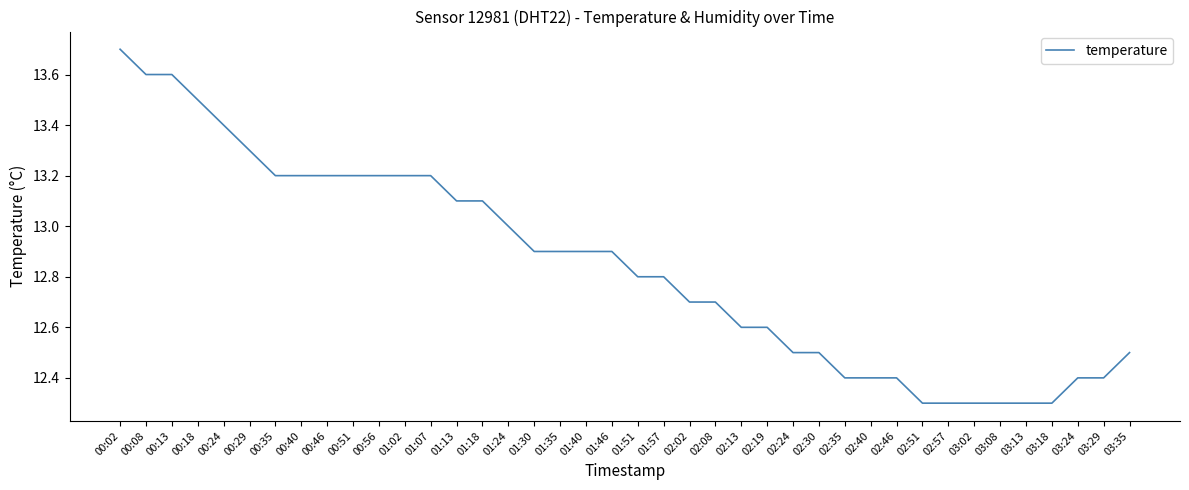

What is the difference between the values at 01:35 and 00:08?

0.7